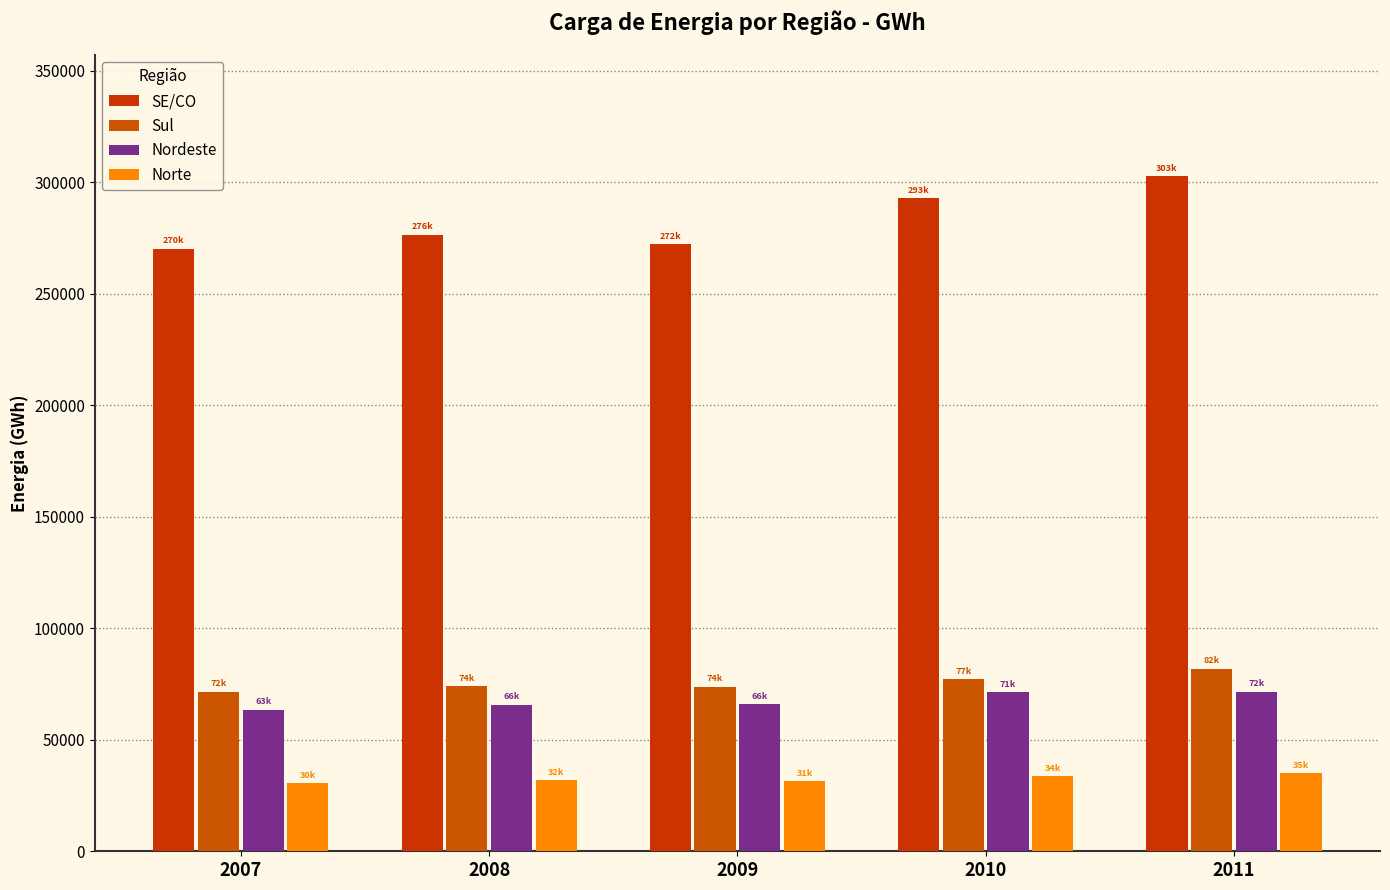

Does the chart contain any negative values?

No